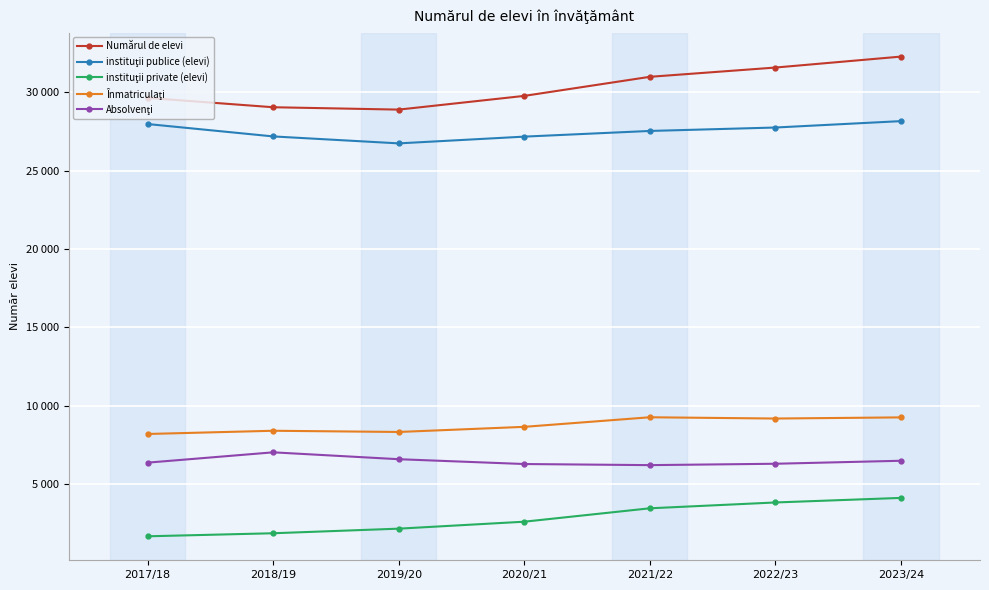

Does the chart have visible grid lines?

Yes